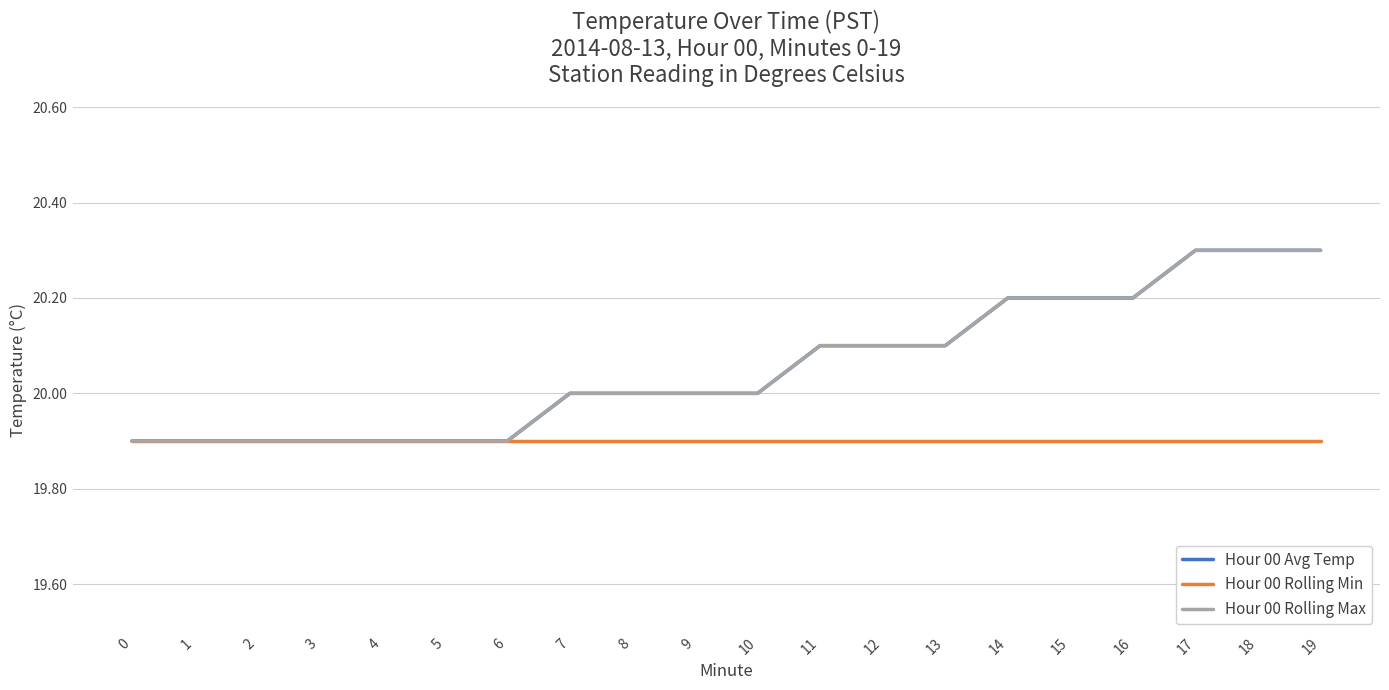

Read the Hour 00 Rolling Min value at 13.

19.9